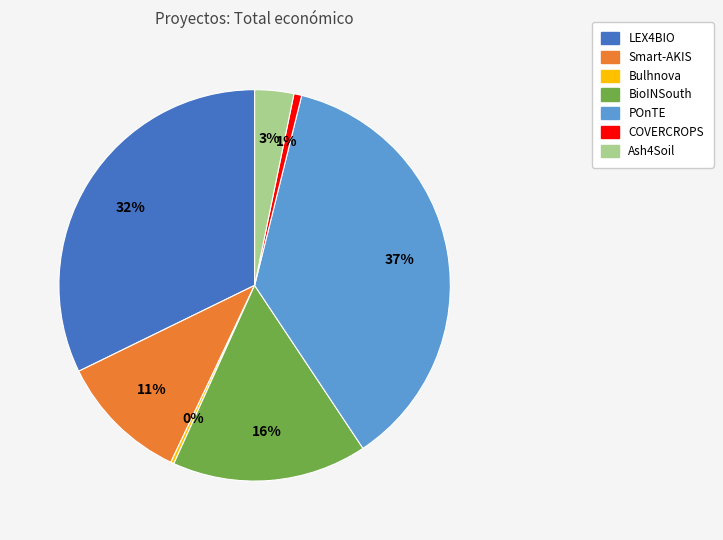

To the nearest percent, what percentage of the pie is Smart-AKIS?

11%